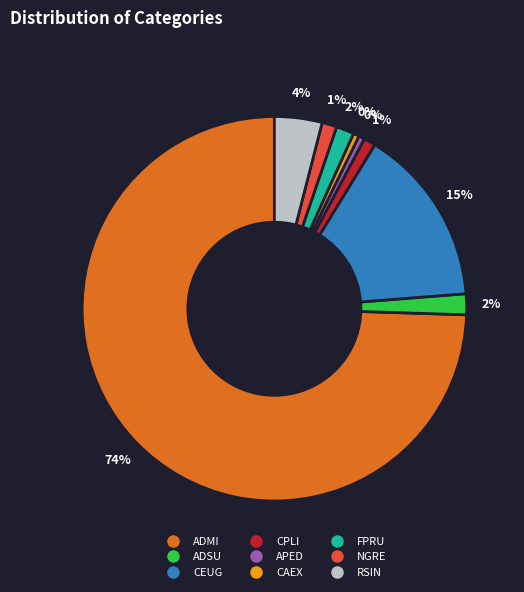

To the nearest percent, what is the difference between the CEUG and ADSU slice percentages?

13%